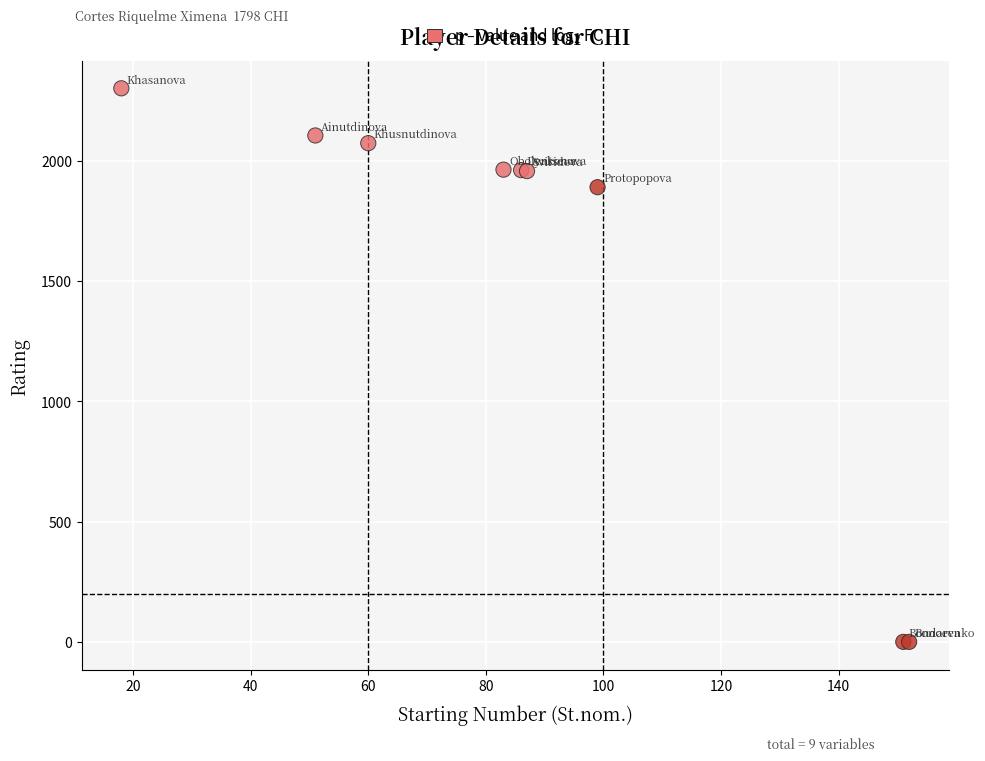

What Y value in the scatter plot is closest to 1150?

1890